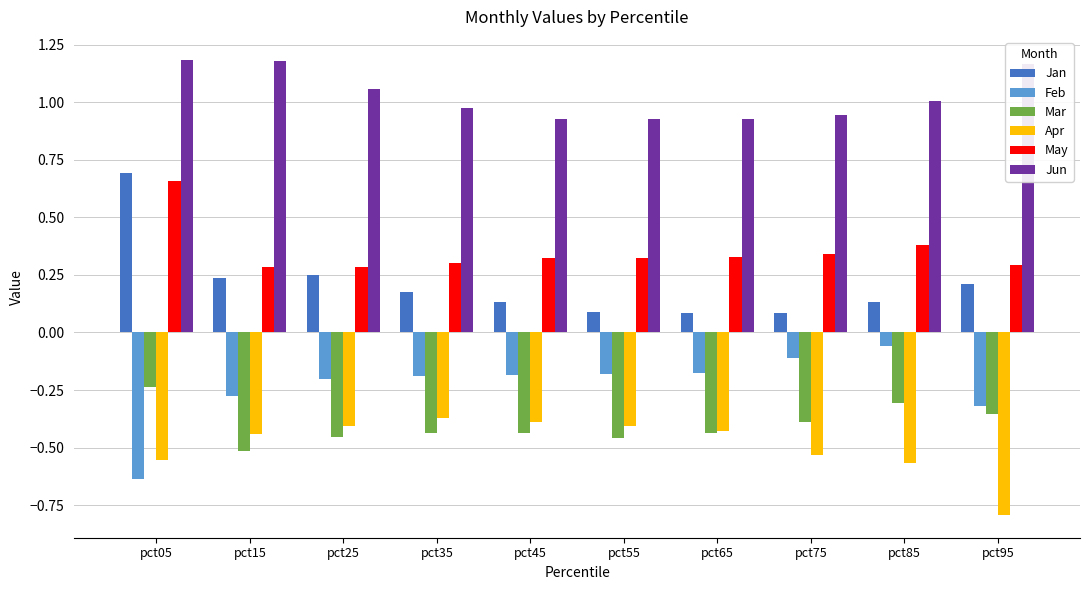

At how many categories does at least one series exceed 0?

10